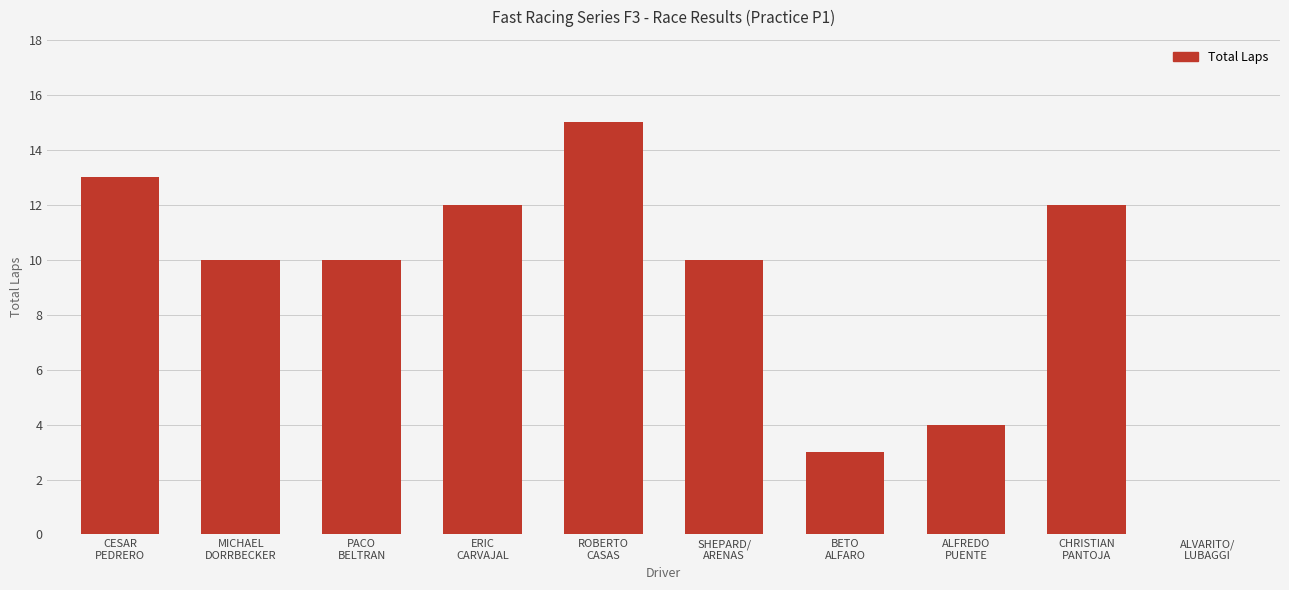

Read the value at ERIC
CARVAJAL, to the nearest 5.

10